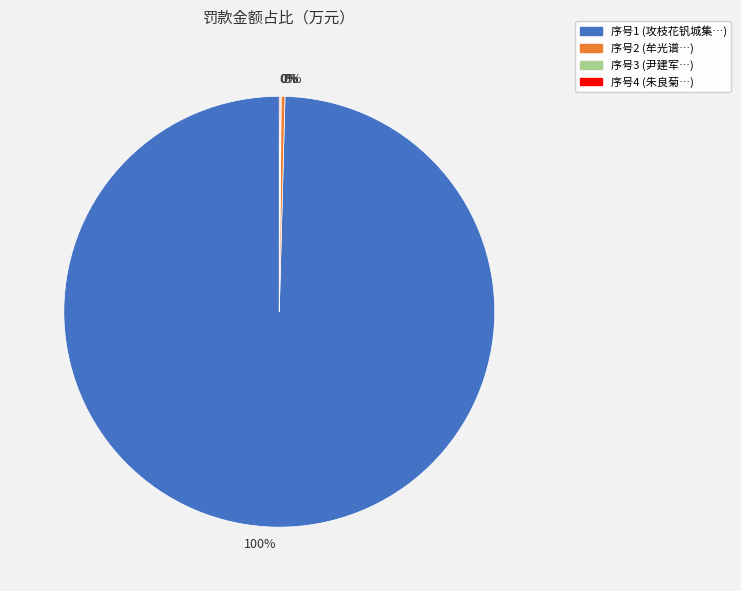

To the nearest percent, what is the difference between the largest and smallest slice percentages?

100%